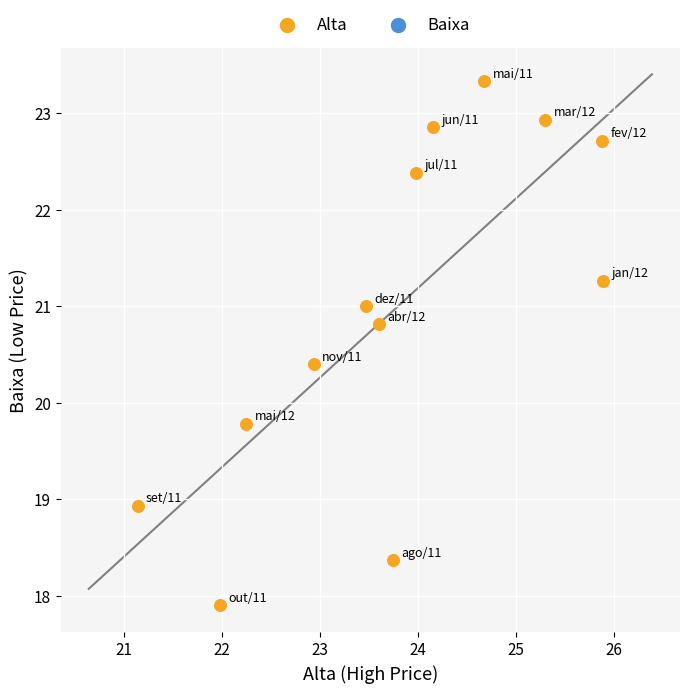

What is the range of X values (max minus min)?

4.8